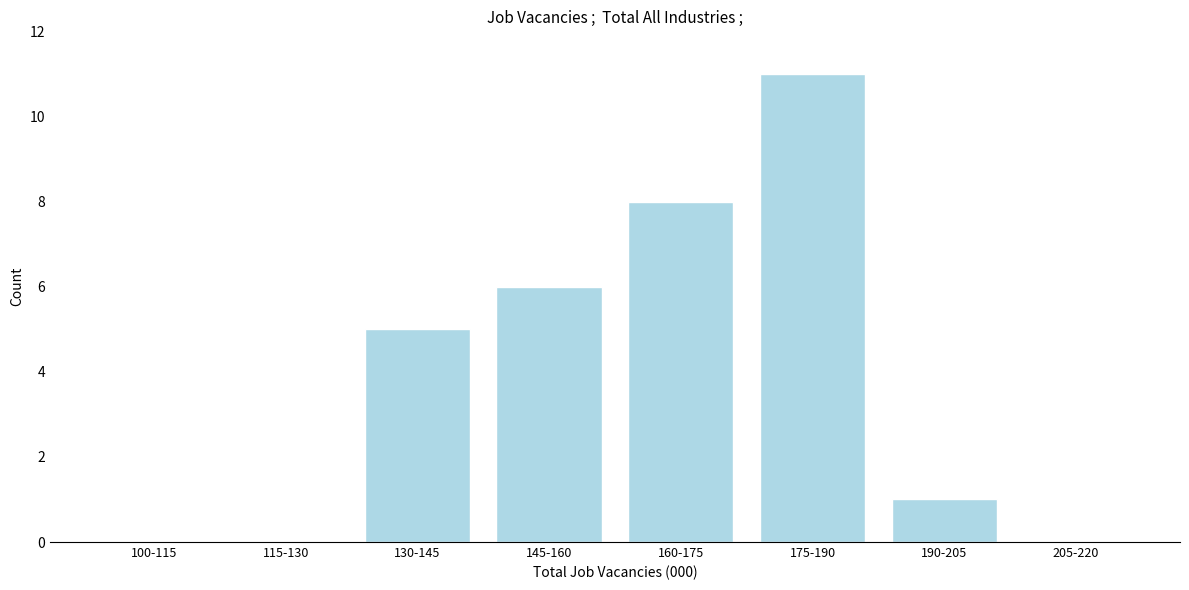

Reading right to left, extract all data points from this chart.

205-220=0	190-205=1	175-190=11	160-175=8	145-160=6	130-145=5	115-130=0	100-115=0